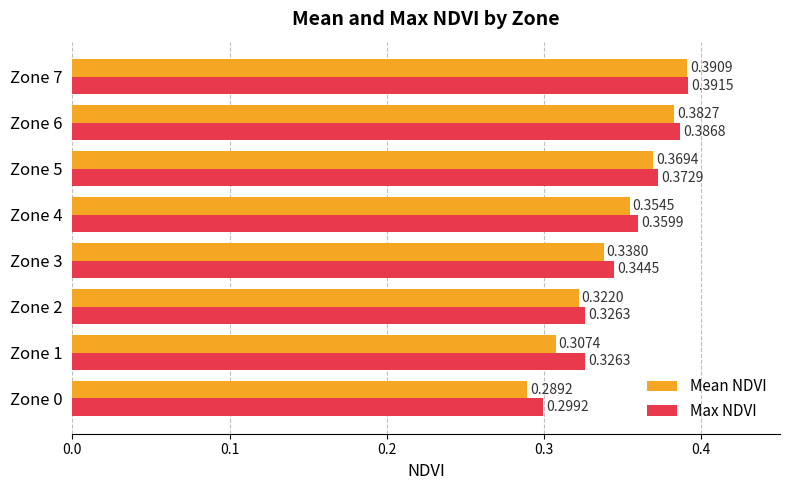

List the series in order of their peak value, lowest first.

Mean NDVI, Max NDVI